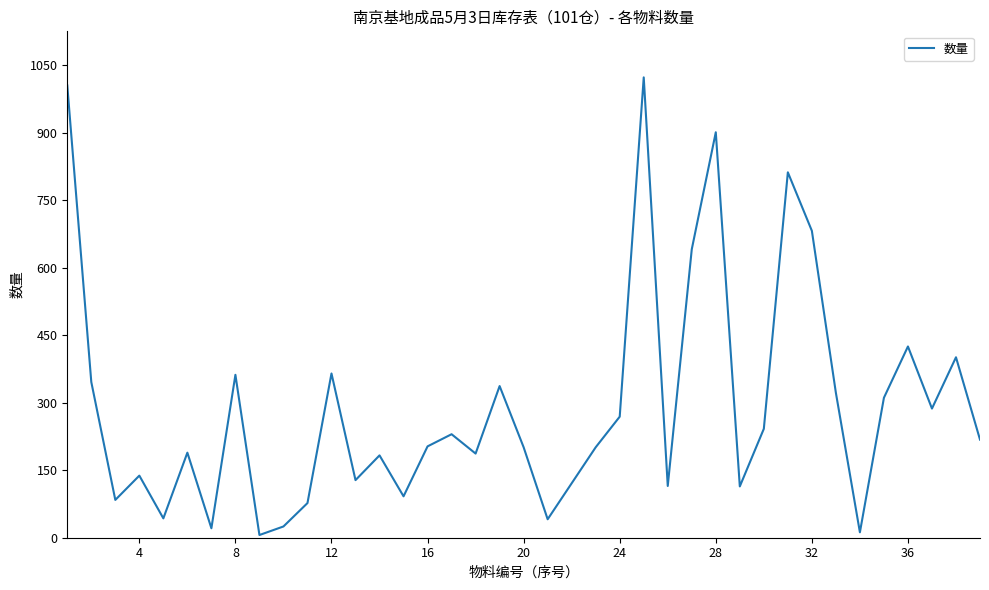

Does the chart display data point markers on the line(s)?

No